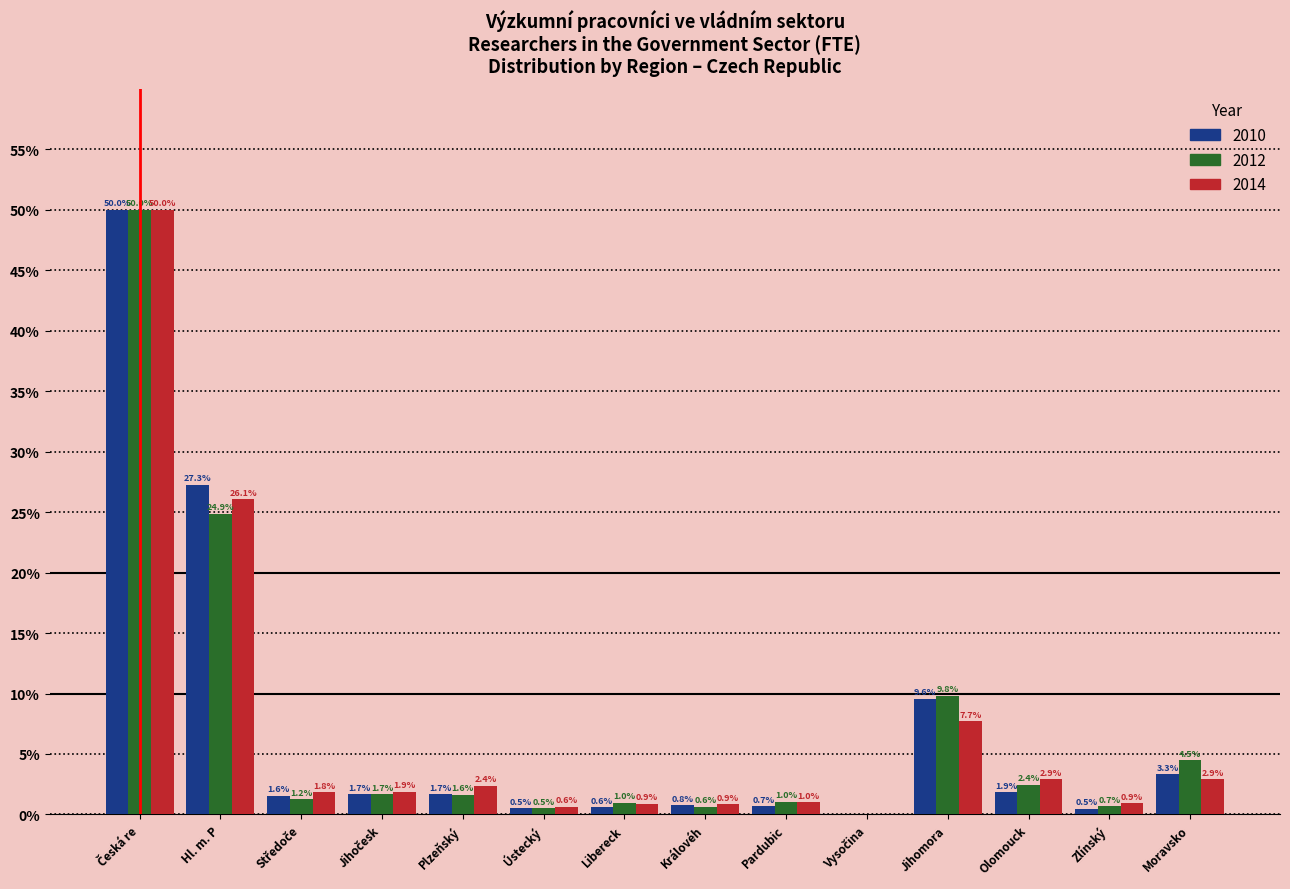

Is the value of 2010 at Královéh greater than the value of 2014 at Jihomora?

No